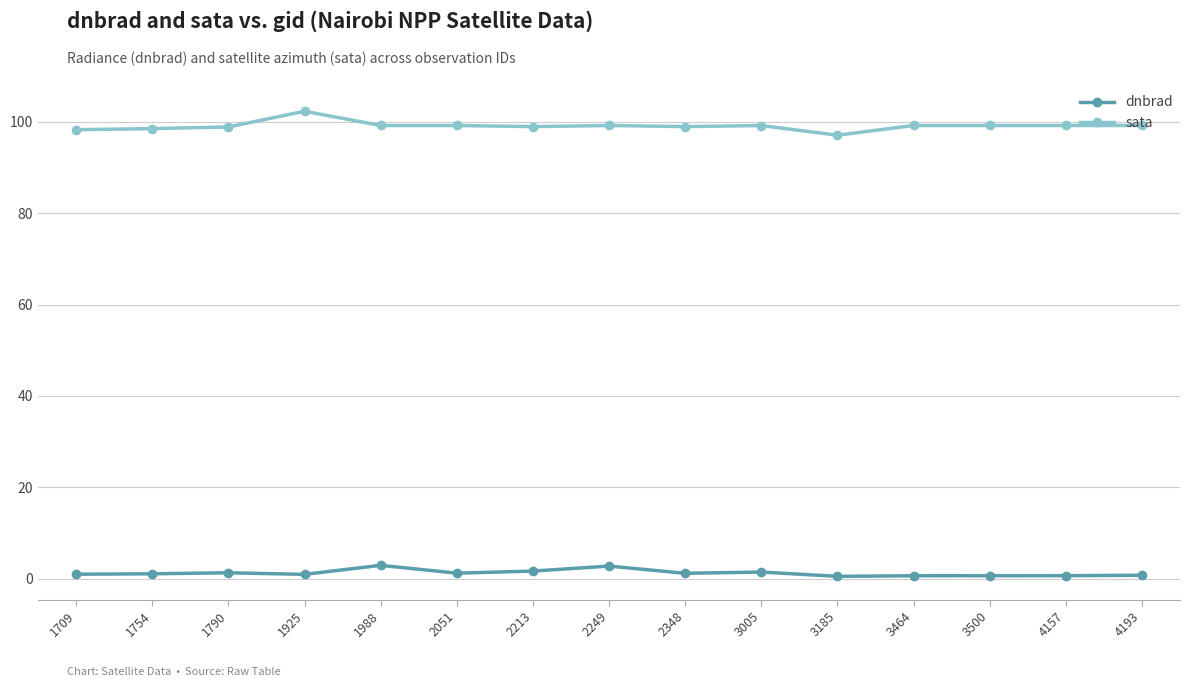

True or false: dnbrad and sata cross at least once.

False